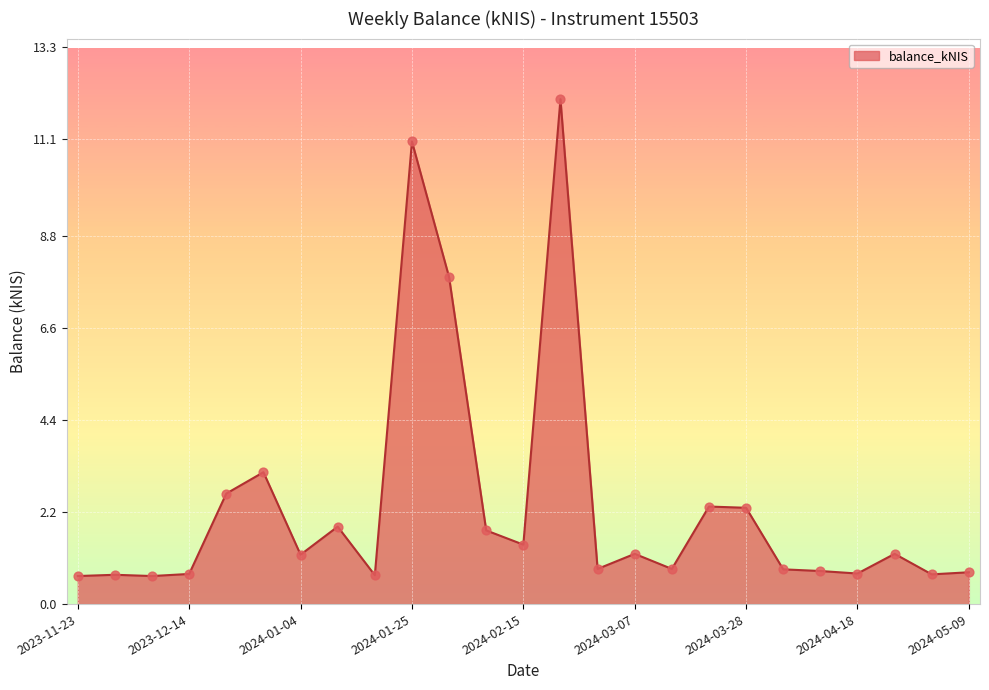

What is the greatest value displayed?

12.1